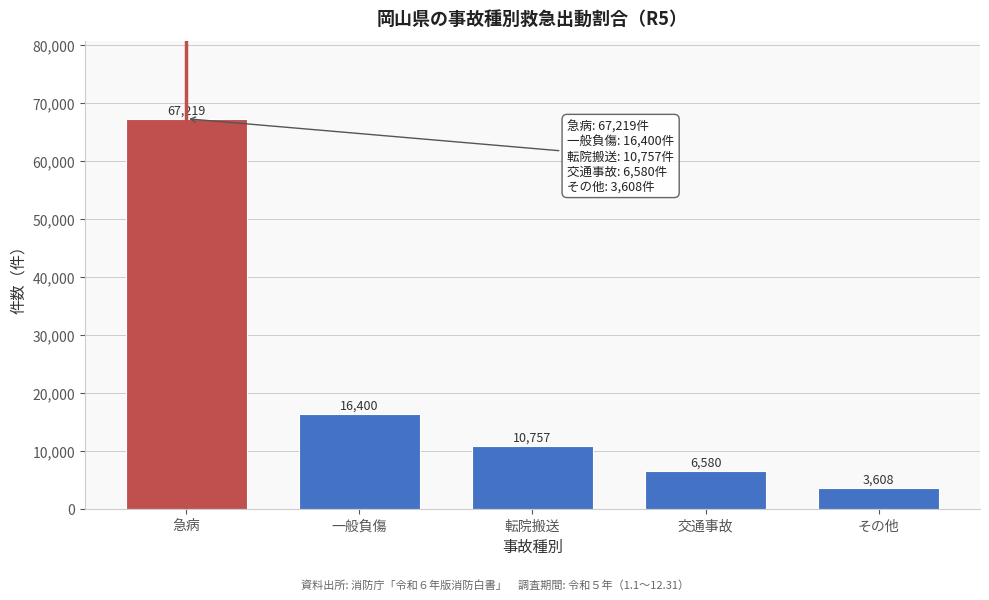

Reading right to left, extract all data points from this chart.

3608	6580	10757	16400	67219